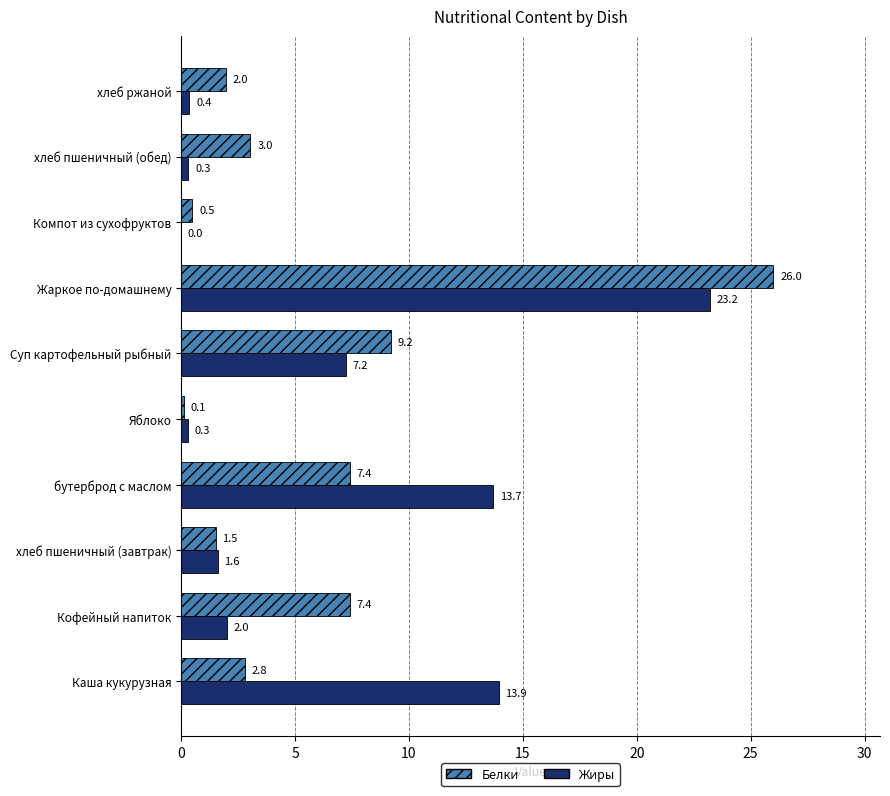

Between Яблоко and хлеб ржаной, which series saw the biggest shift?

Белки